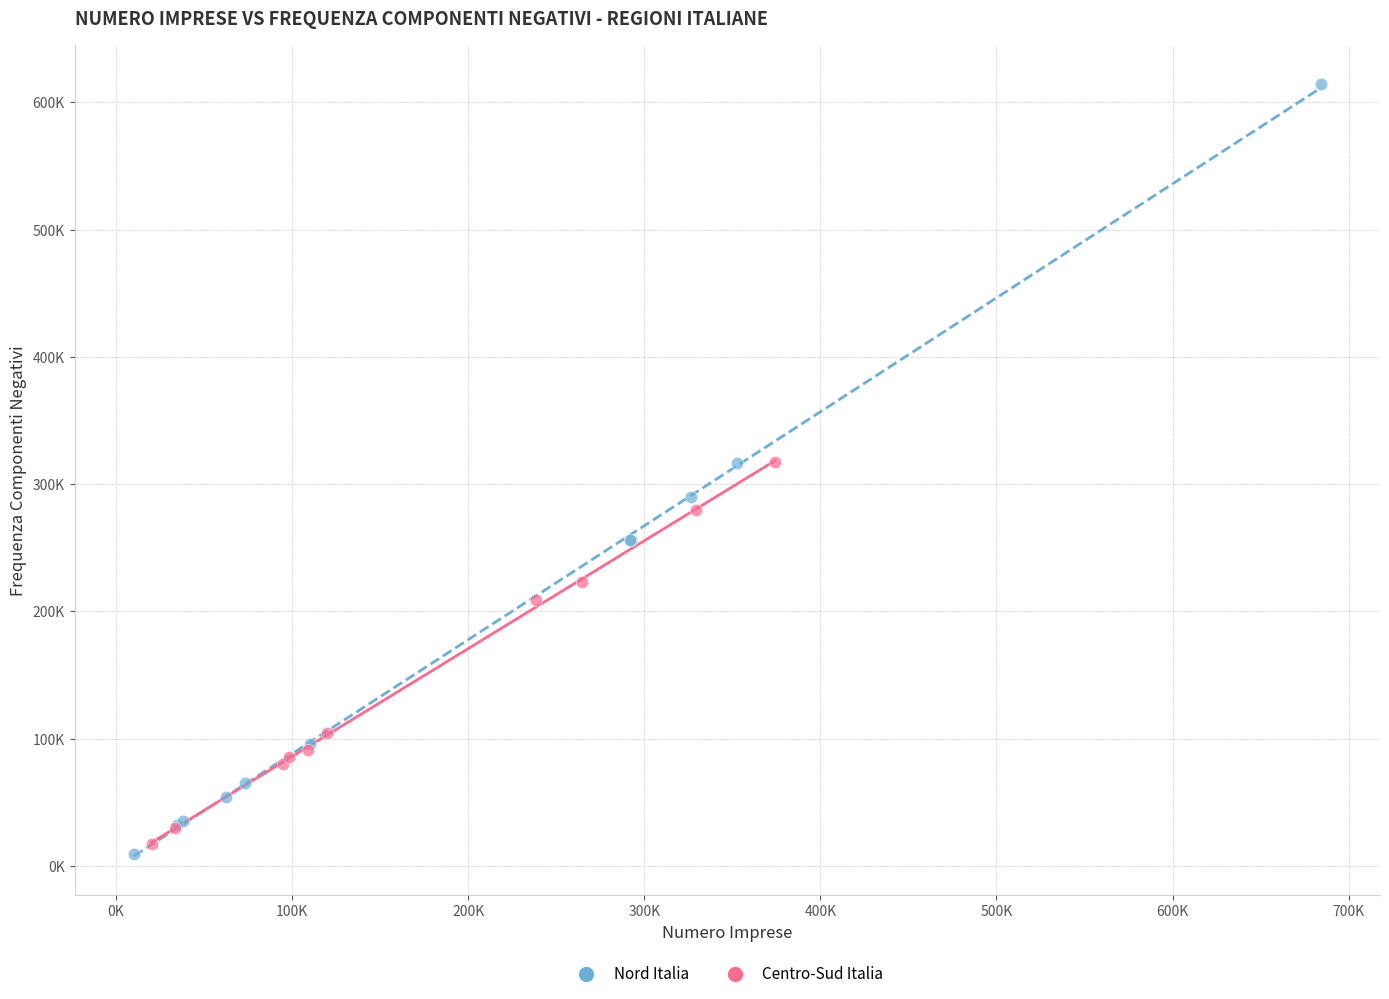

What are all the series names shown in the legend?

Nord Italia, Centro-Sud Italia